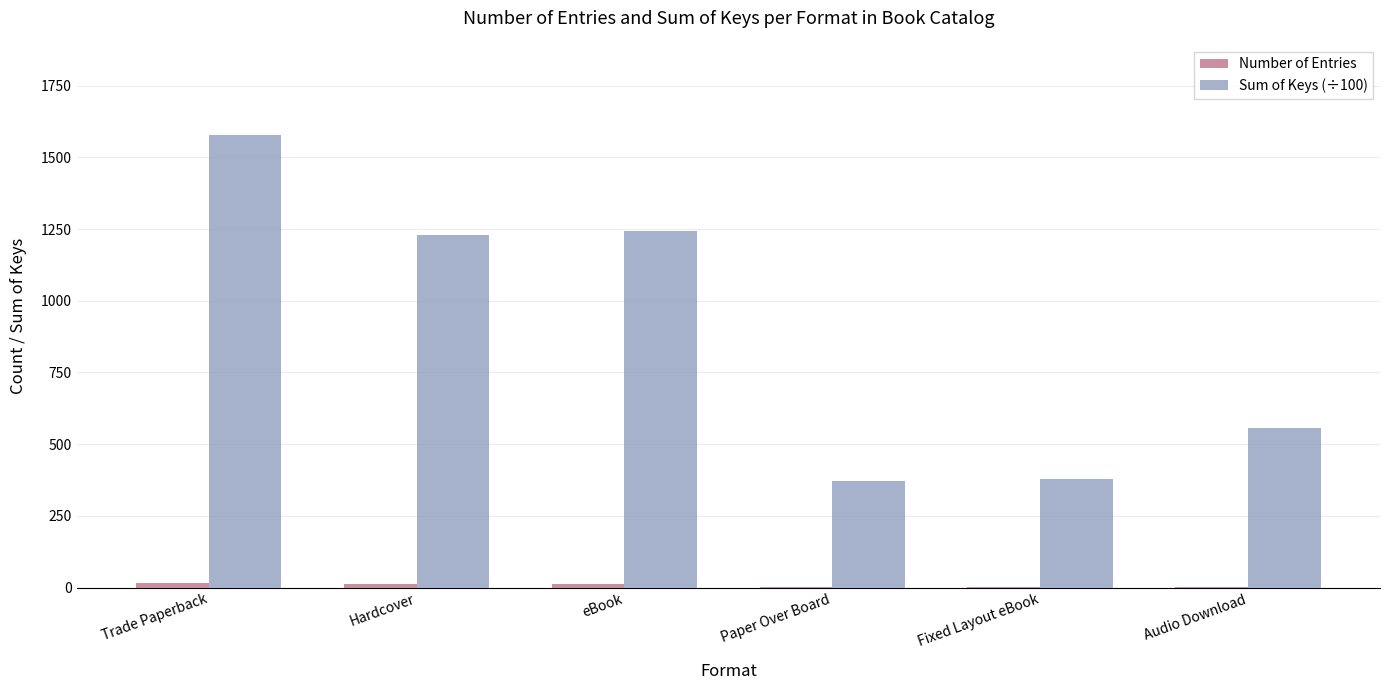

The value of Sum of Keys (÷100) at Audio Download is 556. True or false?

True